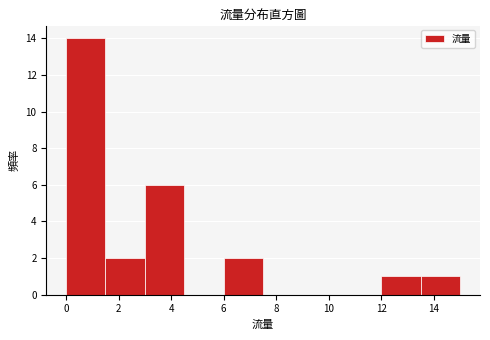

How tall is the bar that spans 12.0 to 13.5 on the x-axis? Neither the bar edges nor the heights are printed on the chart, so give them approximately, as read against the axes.

1